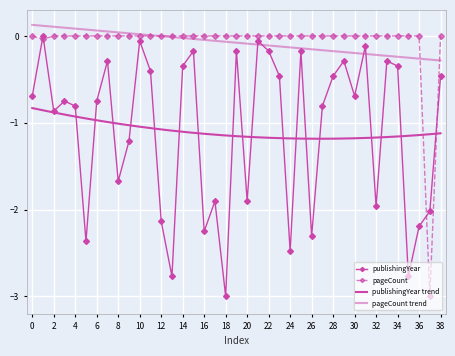

After their last crossing, which series has the higher values: pageCount or publishingYear?

pageCount